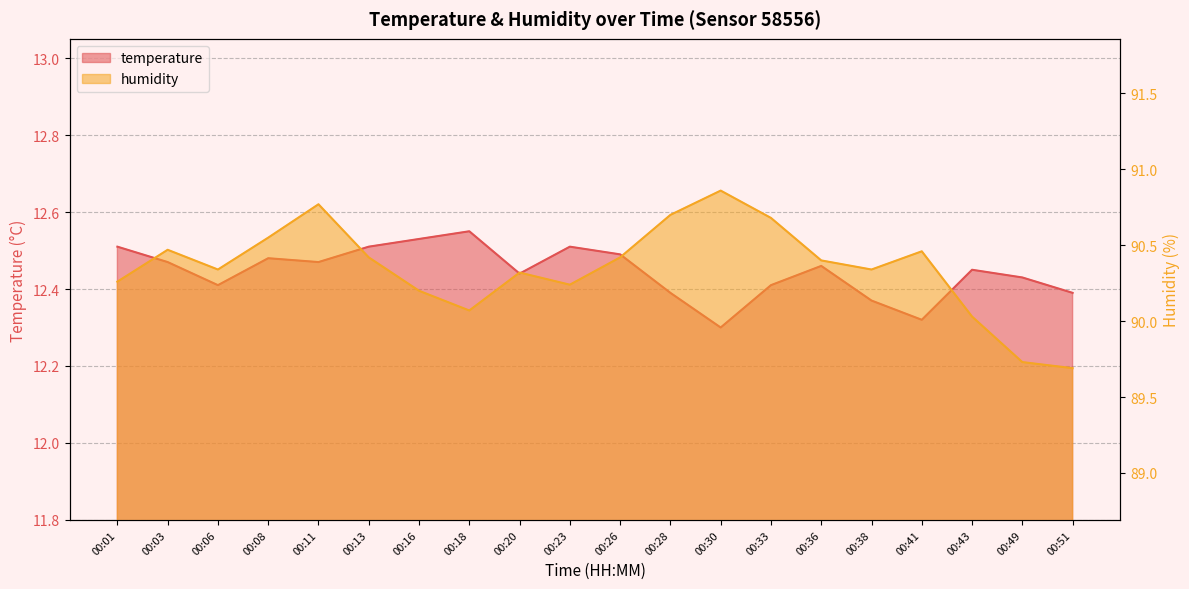

True or false: temperature has a value of 12.4 at 00:51.

True